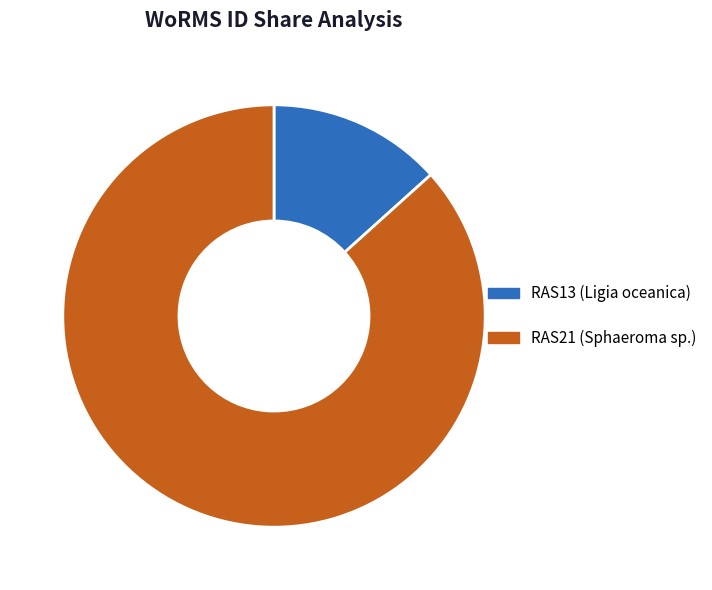

To the nearest percent, what percentage of the pie is RAS21 (Sphaeroma sp.)?

87%